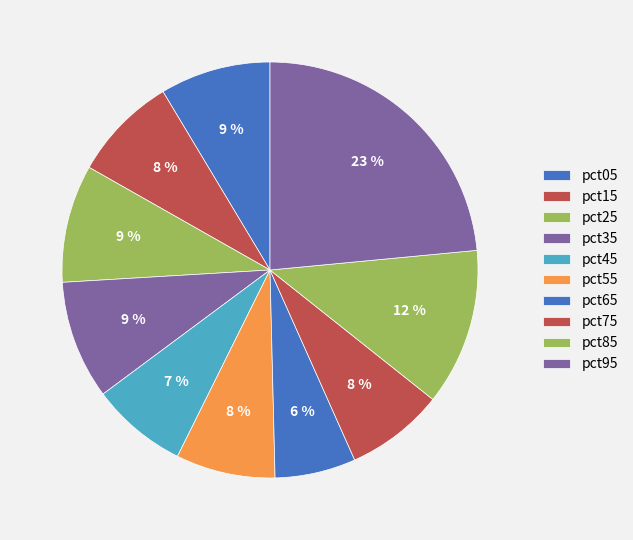

Is it true that pct05 is 1% of the pie?

False